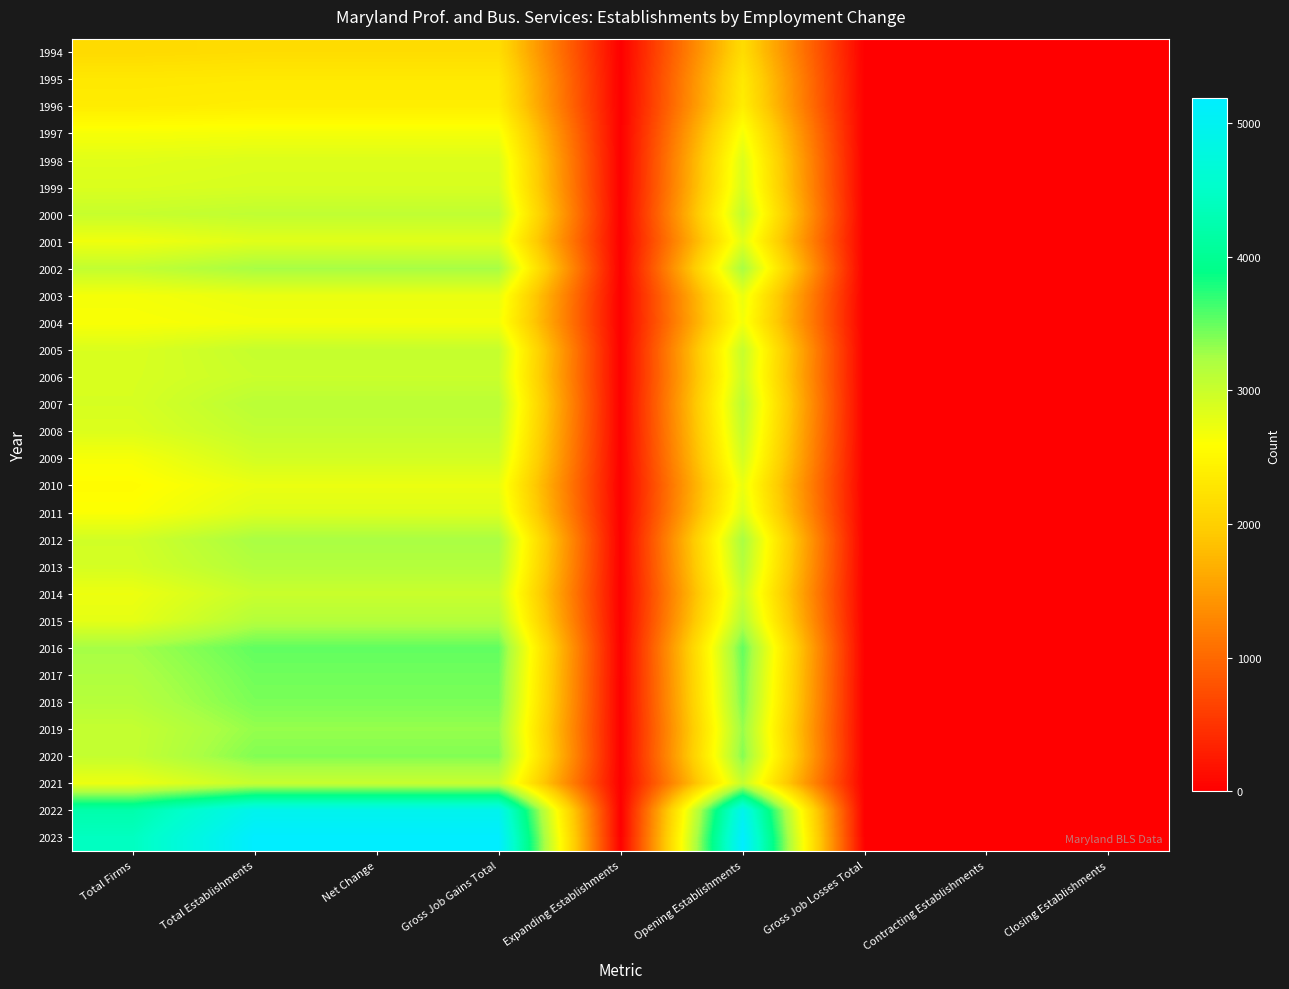

Reading left to right, list all the values displayed in this chart.

1994: Total Firms=2131	Total Establishments=2162	Net Change=2162	Gross Job Gains Total=2162	Expanding Establishments=0	Opening Establishments=2162	Gross Job Losses Total=0	Contracting Establishments=0	Closing Establishments=0
1995: Total Firms=2311	Total Establishments=2326	Net Change=2326	Gross Job Gains Total=2326	Expanding Establishments=0	Opening Establishments=2326	Gross Job Losses Total=0	Contracting Establishments=0	Closing Establishments=0
1996: Total Firms=2358	Total Establishments=2381	Net Change=2381	Gross Job Gains Total=2381	Expanding Establishments=0	Opening Establishments=2381	Gross Job Losses Total=0	Contracting Establishments=0	Closing Establishments=0
1997: Total Firms=2649	Total Establishments=2670	Net Change=2670	Gross Job Gains Total=2670	Expanding Establishments=0	Opening Establishments=2670	Gross Job Losses Total=0	Contracting Establishments=0	Closing Establishments=0
1998: Total Firms=2824	Total Establishments=2858	Net Change=2858	Gross Job Gains Total=2858	Expanding Establishments=0	Opening Establishments=2858	Gross Job Losses Total=0	Contracting Establishments=0	Closing Establishments=0
1999: Total Firms=2869	Total Establishments=2899	Net Change=2899	Gross Job Gains Total=2899	Expanding Establishments=0	Opening Establishments=2899	Gross Job Losses Total=0	Contracting Establishments=0	Closing Establishments=0
2000: Total Firms=3022	Total Establishments=3073	Net Change=3073	Gross Job Gains Total=3073	Expanding Establishments=0	Opening Establishments=3073	Gross Job Losses Total=0	Contracting Establishments=0	Closing Establishments=0
2001: Total Firms=2706	Total Establishments=2822	Net Change=2822	Gross Job Gains Total=2822	Expanding Establishments=0	Opening Establishments=2822	Gross Job Losses Total=0	Contracting Establishments=0	Closing Establishments=0
2002: Total Firms=3063	Total Establishments=3246	Net Change=3246	Gross Job Gains Total=3246	Expanding Establishments=0	Opening Establishments=3246	Gross Job Losses Total=0	Contracting Establishments=0	Closing Establishments=0
2003: Total Firms=2672	Total Establishments=2748	Net Change=2748	Gross Job Gains Total=2748	Expanding Establishments=0	Opening Establishments=2748	Gross Job Losses Total=0	Contracting Establishments=0	Closing Establishments=0
2004: Total Firms=2633	Total Establishments=2683	Net Change=2683	Gross Job Gains Total=2683	Expanding Establishments=0	Opening Establishments=2683	Gross Job Losses Total=0	Contracting Establishments=0	Closing Establishments=0
2005: Total Firms=2876	Total Establishments=3031	Net Change=3031	Gross Job Gains Total=3031	Expanding Establishments=0	Opening Establishments=3031	Gross Job Losses Total=0	Contracting Establishments=0	Closing Establishments=0
2006: Total Firms=2889	Total Establishments=2998	Net Change=2998	Gross Job Gains Total=2998	Expanding Establishments=0	Opening Establishments=2998	Gross Job Losses Total=0	Contracting Establishments=0	Closing Establishments=0
2007: Total Firms=2900	Total Establishments=3114	Net Change=3114	Gross Job Gains Total=3114	Expanding Establishments=0	Opening Establishments=3114	Gross Job Losses Total=0	Contracting Establishments=0	Closing Establishments=0
2008: Total Firms=2858	Total Establishments=3048	Net Change=3048	Gross Job Gains Total=3048	Expanding Establishments=0	Opening Establishments=3048	Gross Job Losses Total=0	Contracting Establishments=0	Closing Establishments=0
2009: Total Firms=2657	Total Establishments=2936	Net Change=2936	Gross Job Gains Total=2936	Expanding Establishments=0	Opening Establishments=2936	Gross Job Losses Total=0	Contracting Establishments=0	Closing Establishments=0
2010: Total Firms=2559	Total Establishments=2744	Net Change=2744	Gross Job Gains Total=2744	Expanding Establishments=0	Opening Establishments=2744	Gross Job Losses Total=0	Contracting Establishments=0	Closing Establishments=0
2011: Total Firms=2613	Total Establishments=2847	Net Change=2847	Gross Job Gains Total=2847	Expanding Establishments=0	Opening Establishments=2847	Gross Job Losses Total=0	Contracting Establishments=0	Closing Establishments=0
2012: Total Firms=2945	Total Establishments=3238	Net Change=3238	Gross Job Gains Total=3238	Expanding Establishments=0	Opening Establishments=3238	Gross Job Losses Total=0	Contracting Establishments=0	Closing Establishments=0
2013: Total Firms=2916	Total Establishments=3164	Net Change=3164	Gross Job Gains Total=3164	Expanding Establishments=0	Opening Establishments=3164	Gross Job Losses Total=0	Contracting Establishments=0	Closing Establishments=0
2014: Total Firms=2731	Total Establishments=3005	Net Change=3005	Gross Job Gains Total=3005	Expanding Establishments=0	Opening Establishments=3005	Gross Job Losses Total=0	Contracting Establishments=0	Closing Establishments=0
2015: Total Firms=2787	Total Establishments=3159	Net Change=3159	Gross Job Gains Total=3159	Expanding Establishments=0	Opening Establishments=3159	Gross Job Losses Total=0	Contracting Establishments=0	Closing Establishments=0
2016: Total Firms=3254	Total Establishments=3516	Net Change=3516	Gross Job Gains Total=3516	Expanding Establishments=0	Opening Establishments=3516	Gross Job Losses Total=0	Contracting Establishments=0	Closing Establishments=0
2017: Total Firms=3199	Total Establishments=3460	Net Change=3460	Gross Job Gains Total=3460	Expanding Establishments=0	Opening Establishments=3460	Gross Job Losses Total=0	Contracting Establishments=0	Closing Establishments=0
2018: Total Firms=3149	Total Establishments=3419	Net Change=3419	Gross Job Gains Total=3419	Expanding Establishments=0	Opening Establishments=3419	Gross Job Losses Total=0	Contracting Establishments=0	Closing Establishments=0
2019: Total Firms=3039	Total Establishments=3316	Net Change=3316	Gross Job Gains Total=3316	Expanding Establishments=0	Opening Establishments=3316	Gross Job Losses Total=0	Contracting Establishments=0	Closing Establishments=0
2020: Total Firms=3043	Total Establishments=3389	Net Change=3389	Gross Job Gains Total=3389	Expanding Establishments=0	Opening Establishments=3389	Gross Job Losses Total=0	Contracting Establishments=0	Closing Establishments=0
2021: Total Firms=2736	Total Establishments=3028	Net Change=3028	Gross Job Gains Total=3028	Expanding Establishments=0	Opening Establishments=3028	Gross Job Losses Total=0	Contracting Establishments=0	Closing Establishments=0
2022: Total Firms=4223	Total Establishments=4949	Net Change=4949	Gross Job Gains Total=4949	Expanding Establishments=0	Opening Establishments=4949	Gross Job Losses Total=0	Contracting Establishments=0	Closing Establishments=0
2023: Total Firms=4423	Total Establishments=5186	Net Change=5186	Gross Job Gains Total=5186	Expanding Establishments=0	Opening Establishments=5186	Gross Job Losses Total=0	Contracting Establishments=0	Closing Establishments=0